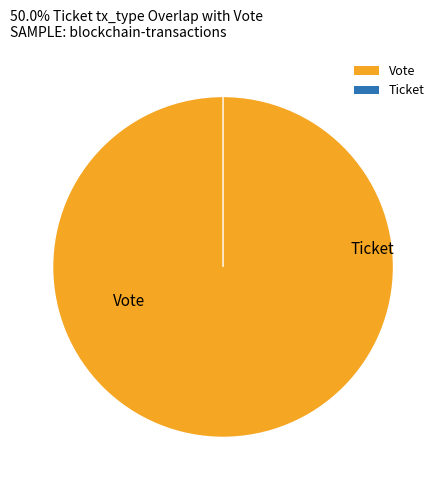

Is it true that Ticket is 0% of the pie?

True